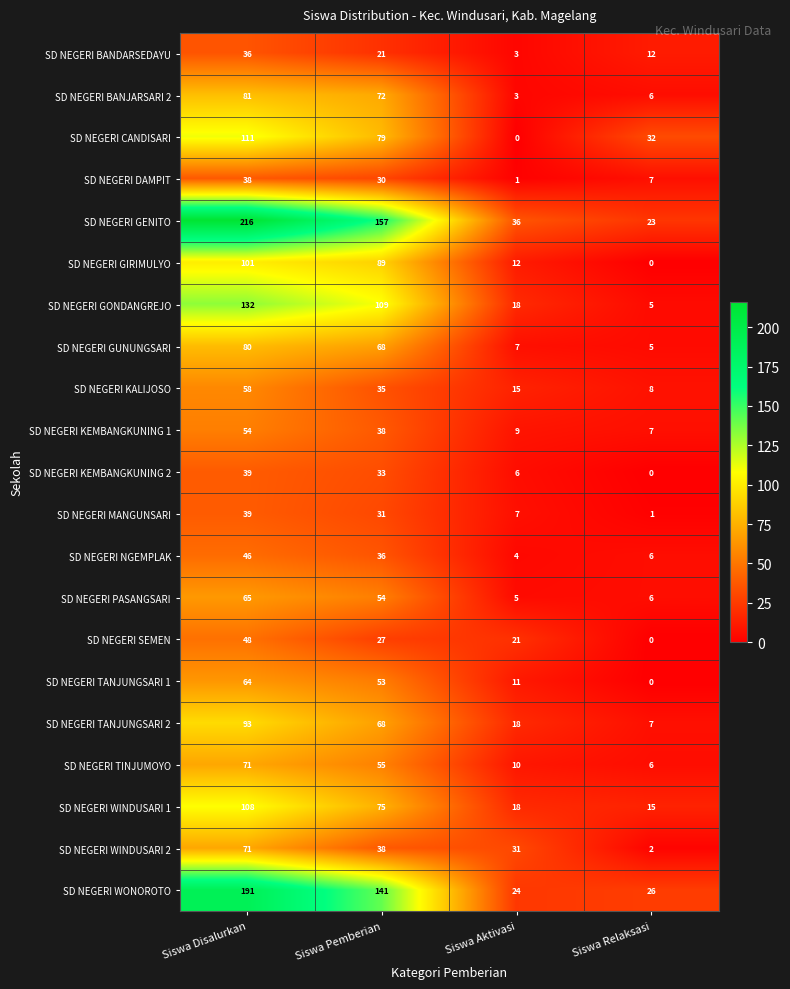

The value of SD NEGERI TANJUNGSARI 1 at Siswa Aktivasi is 11. True or false?

True